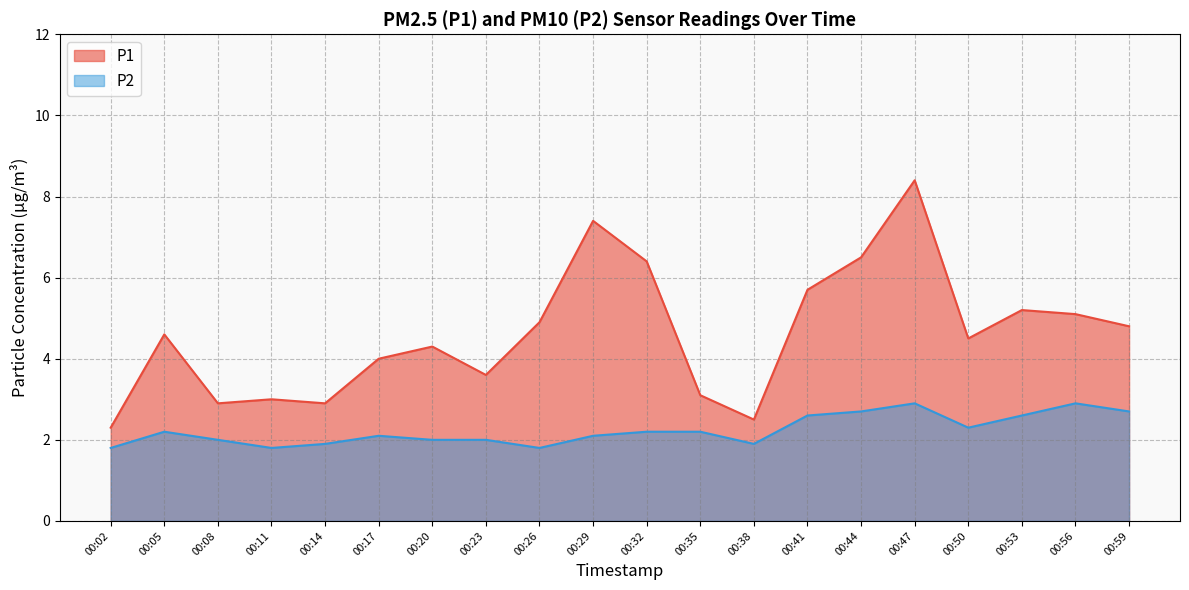

How many data points in P2 are less than 2?

5